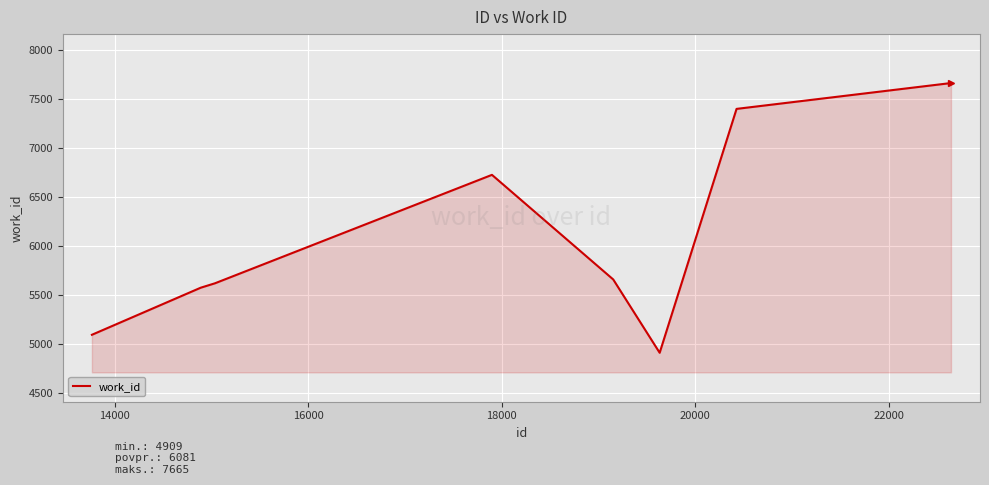

Reading left to right, list all the values displayed in this chart.

5093	5574	5619	6727	5658	4909	7401	7665